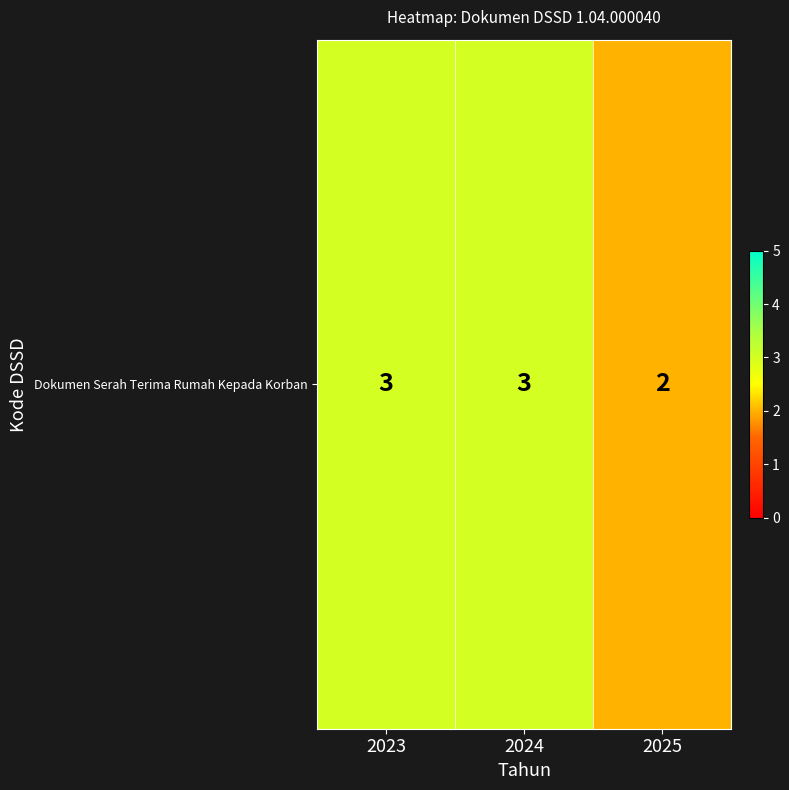

List the labels in order of value, largest first.

2023, 2024, 2025